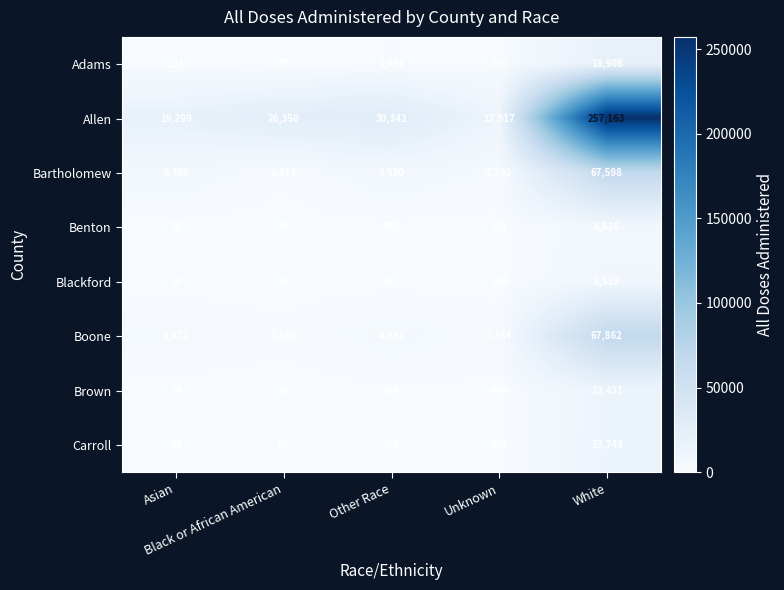

Rank the series at Black or African American from lowest to highest value.

Benton, Blackford, Brown, Adams, Carroll, Bartholomew, Boone, Allen